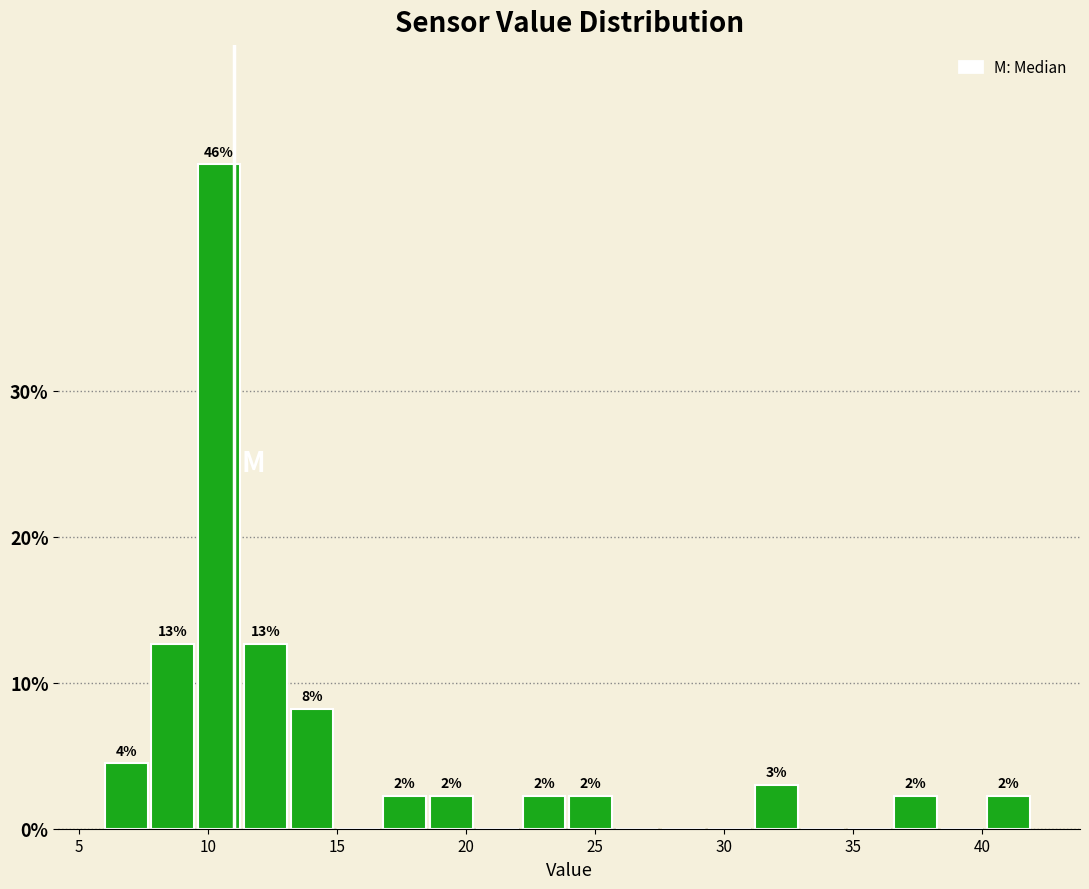

Read against the x-axis, roughly where is the centre of the tallest bar?

10.5